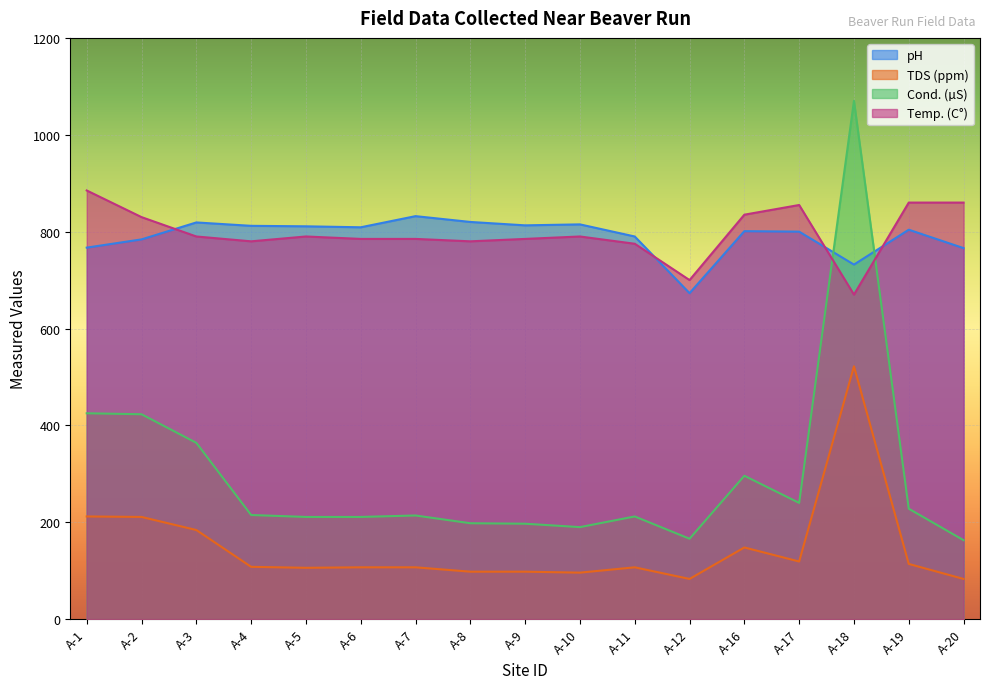

True or false: Cond. (µS) and Temp. (C°) intersect in this chart.

True